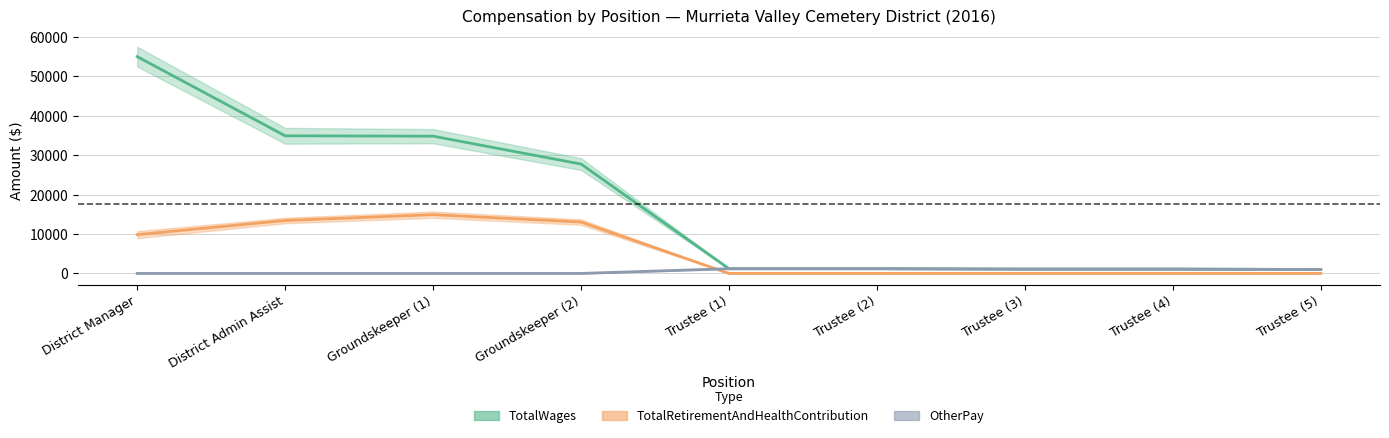

What are all the series names shown in the legend?

TotalWages, TotalRetirementAndHealthContribution, OtherPay